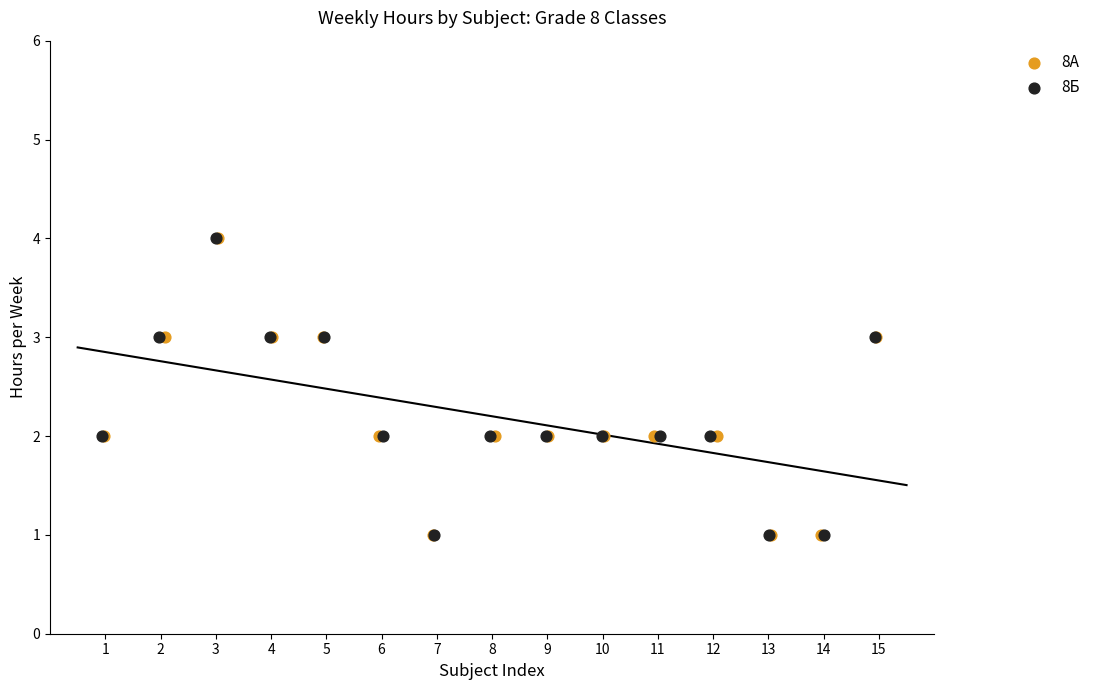

What are all the series names shown in the legend?

8А, 8Б